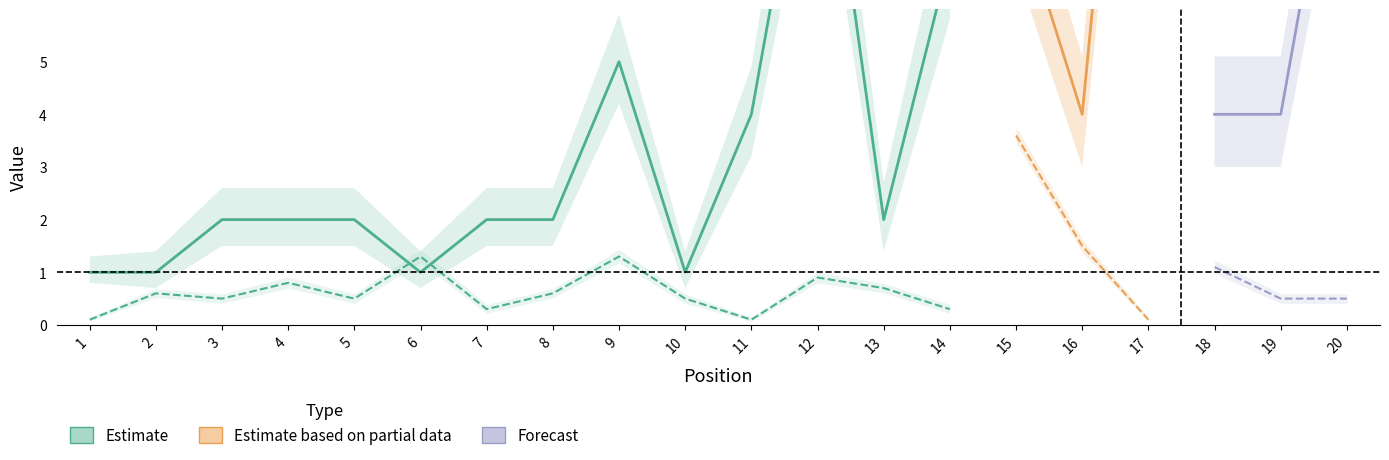

Does the chart display data point markers on the line(s)?

No